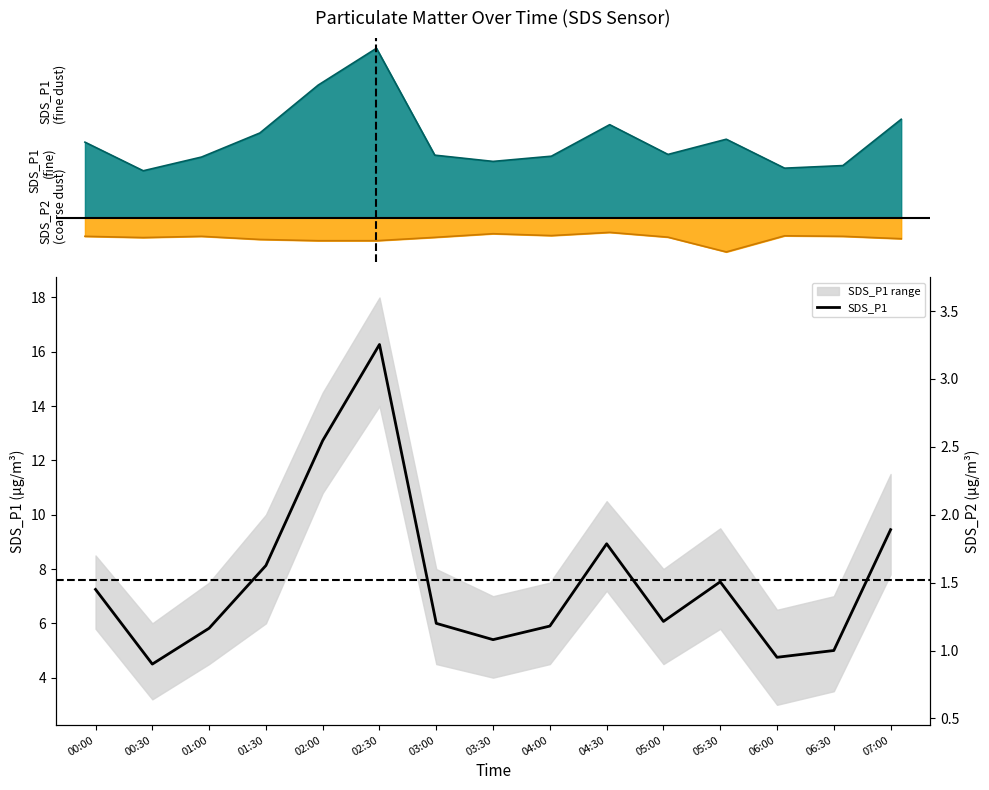

What is the change in value from 00:30 to 07:00?

+4.9